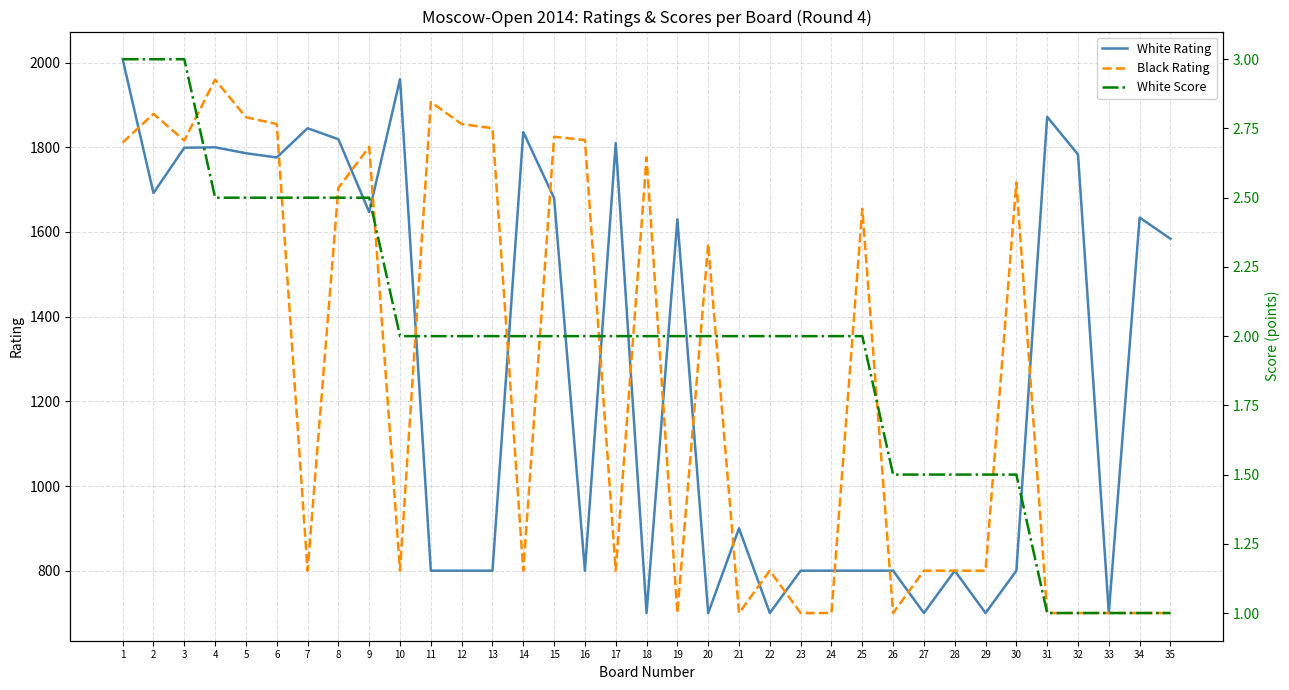

The White Rating series shows 1776.0 at 6. True or false?

True